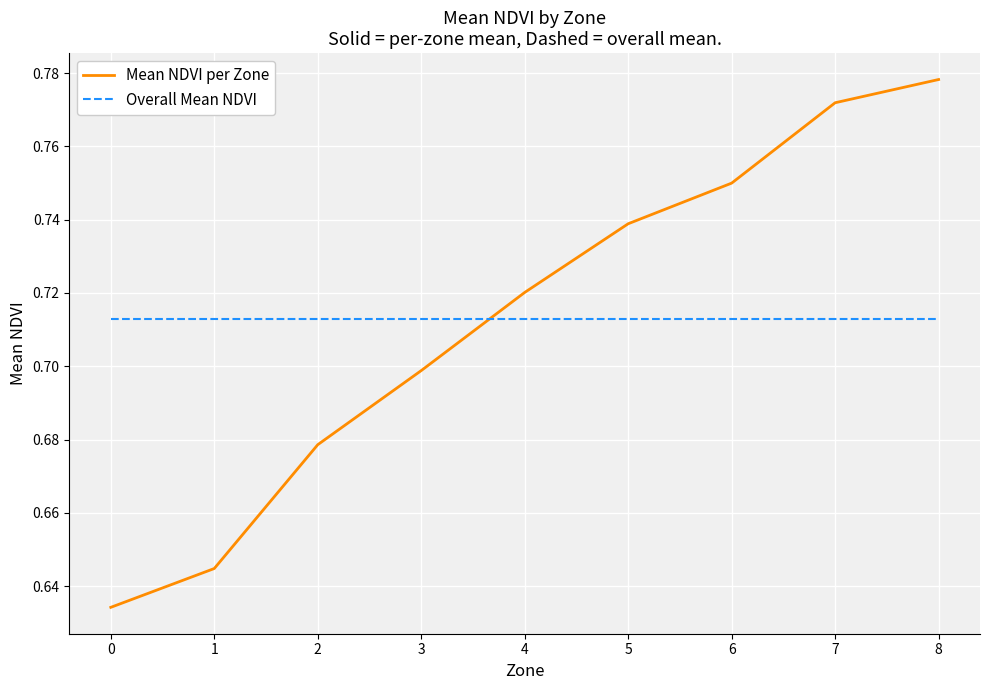

At which category is the sum across all series the highest?

8